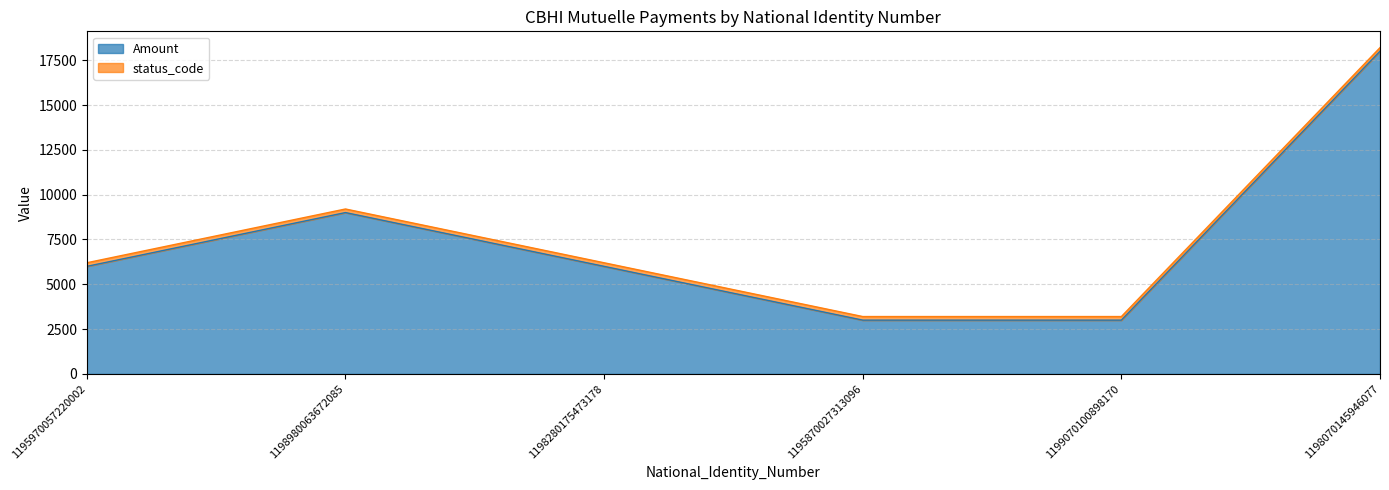

The value at 1195870027313096 is 3000. True or false?

True